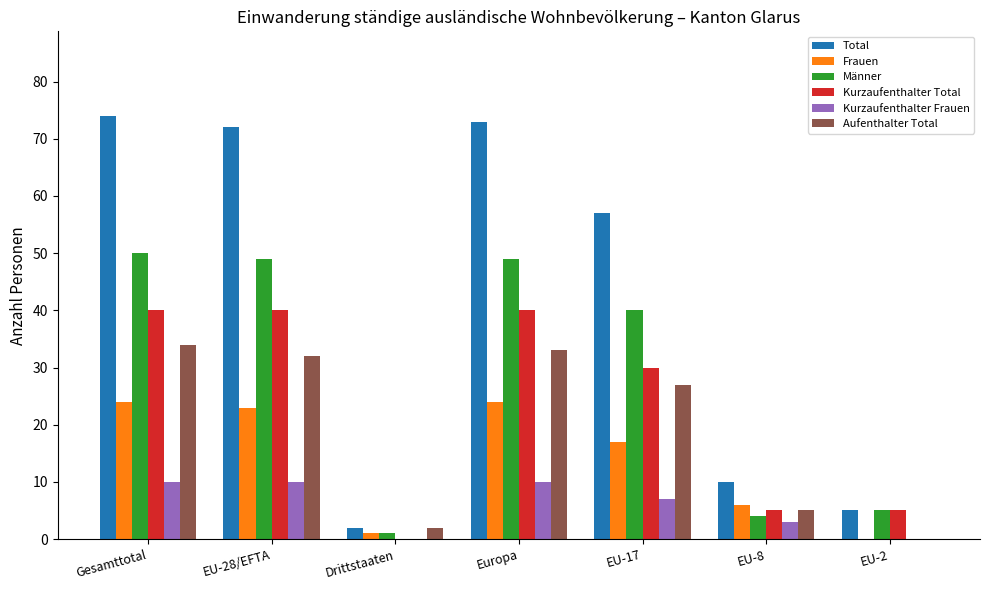

Count the number of data series in this chart.

6